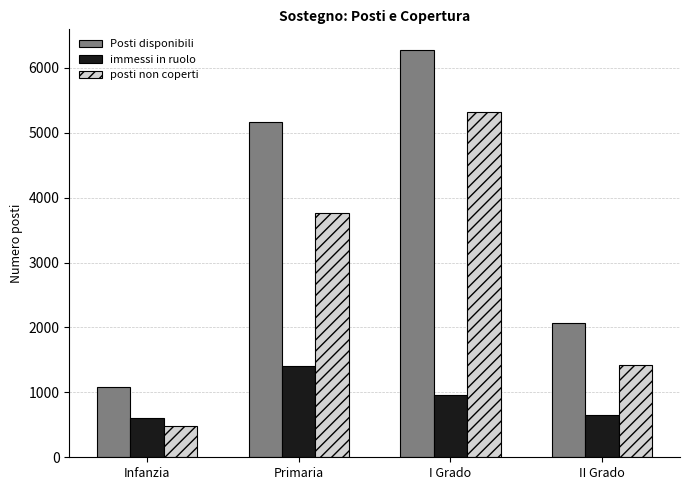

The value of Posti disponibili at Infanzia is 476. True or false?

False